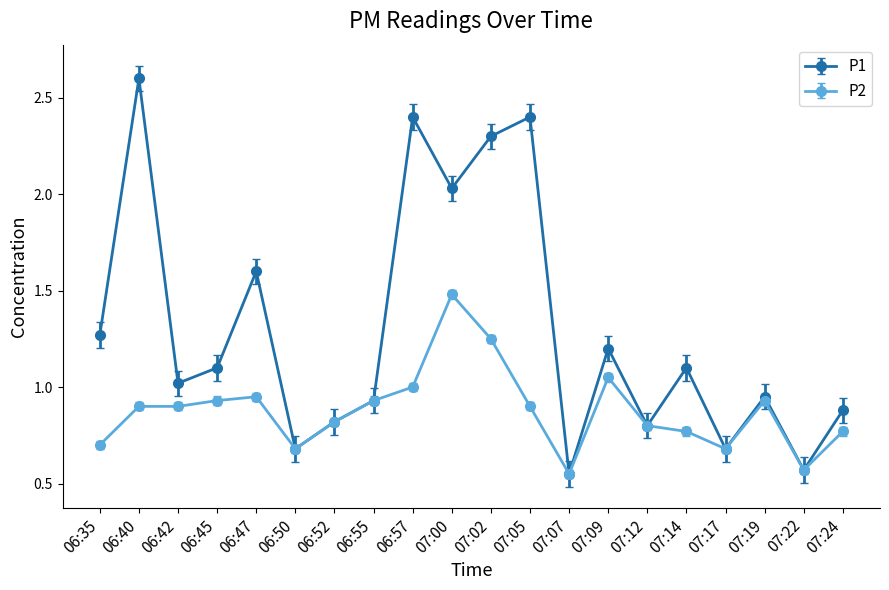

At which label is P2 closest to 1?

06:57